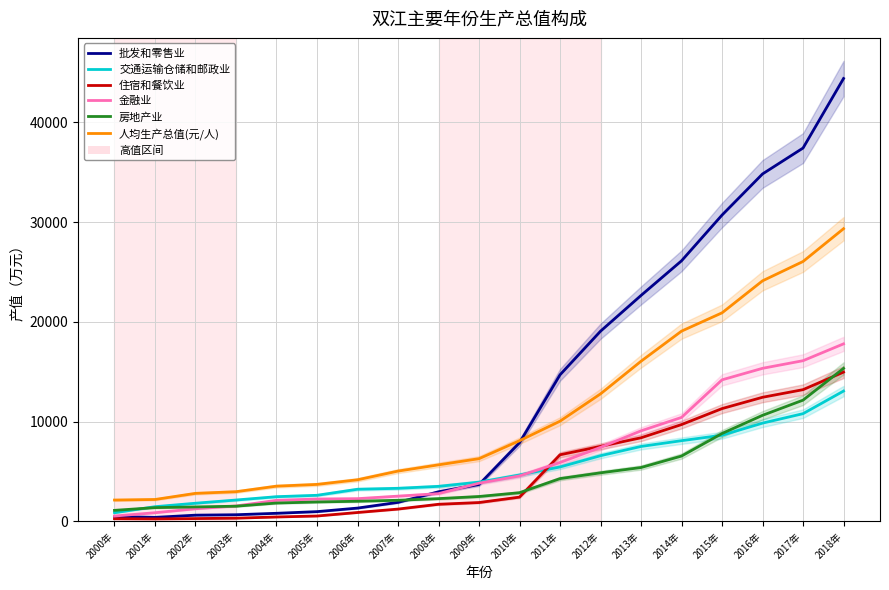

What is the label of the 19th point from the right?

2000年